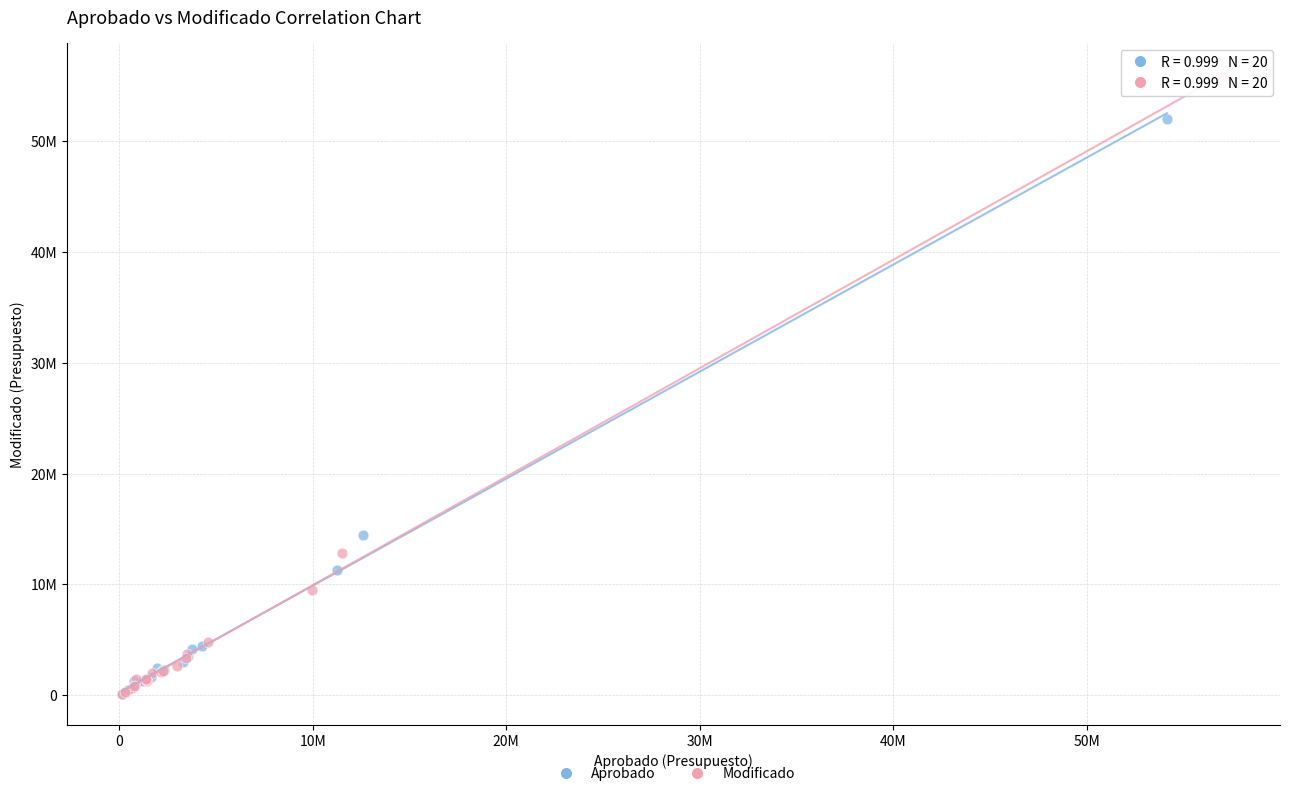

What are all the series names shown in the legend?

Aprobado, Modificado